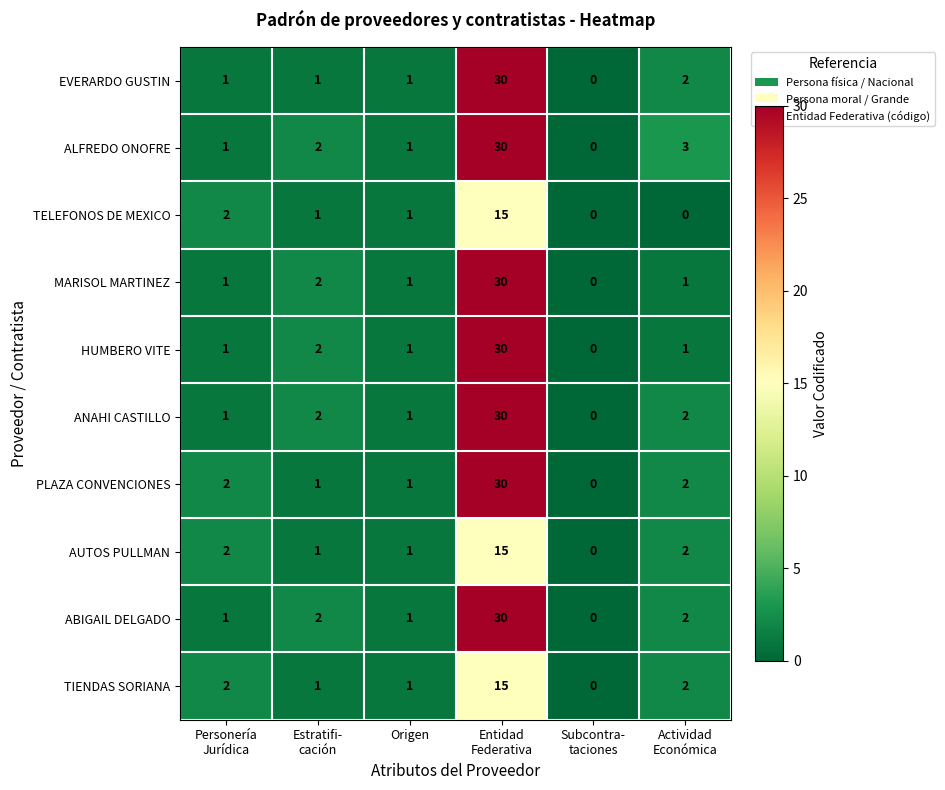

How many values in HUMBERO VITE are above zero?

5